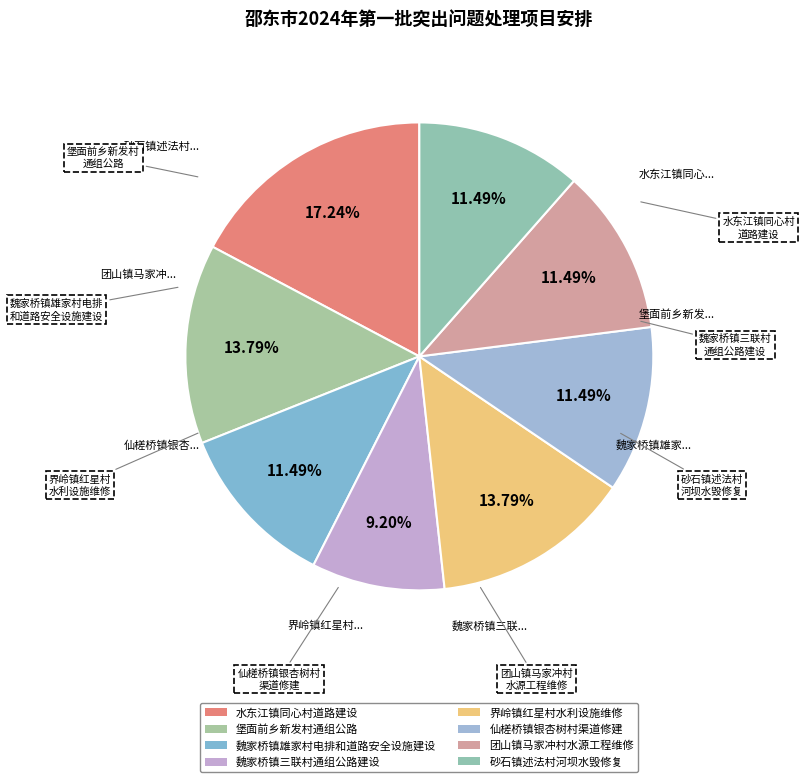

Count the number of slices in the pie.

8